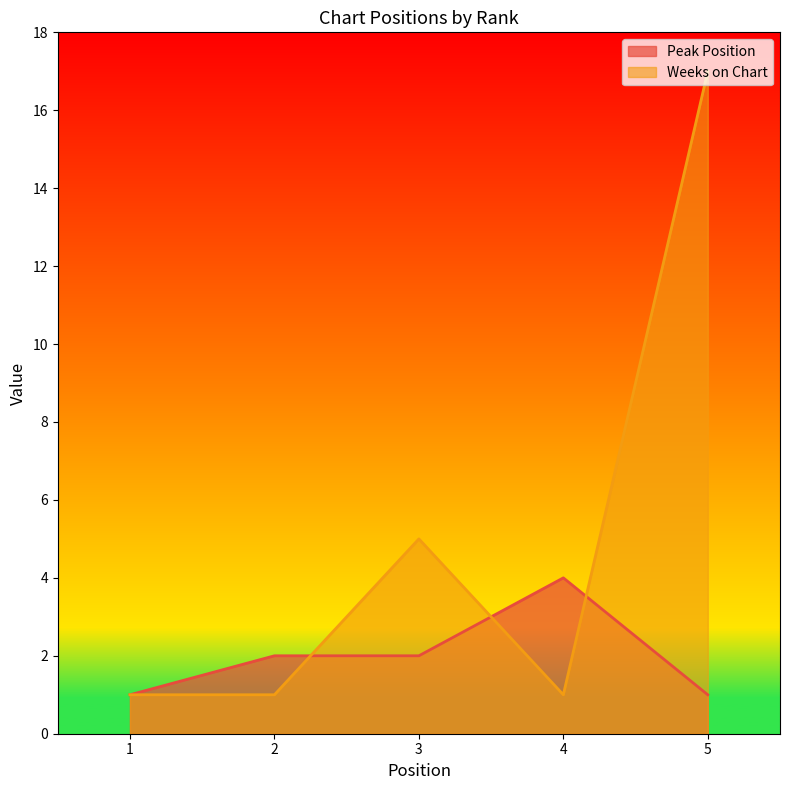

What is the minimum value for Weeks on Chart?

1